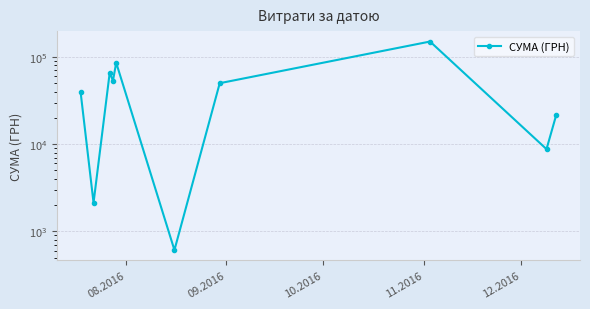

How many lines are shown in the chart?

1